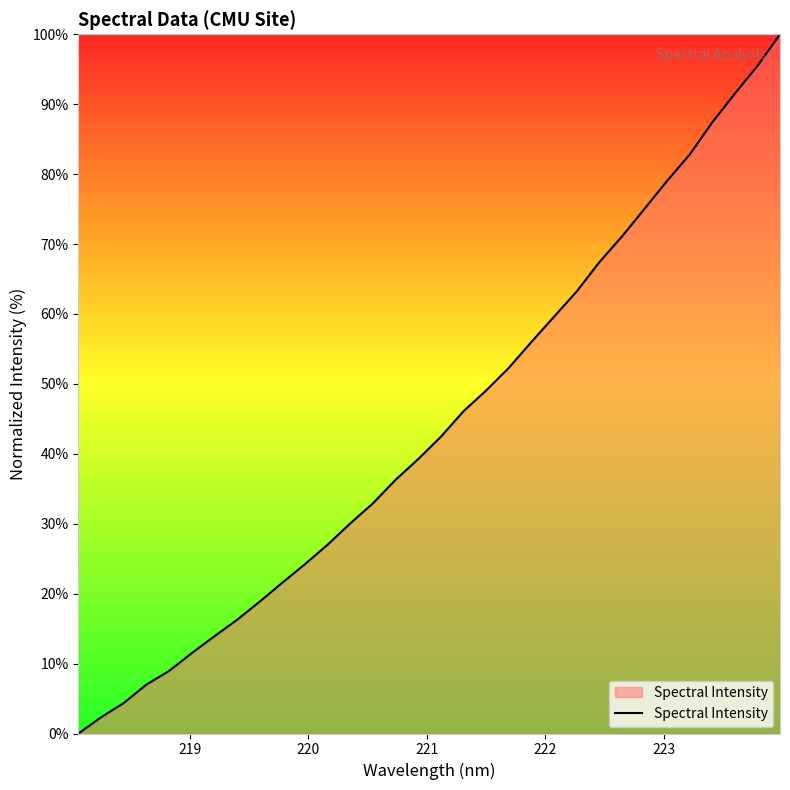

Does the chart have visible grid lines?

No